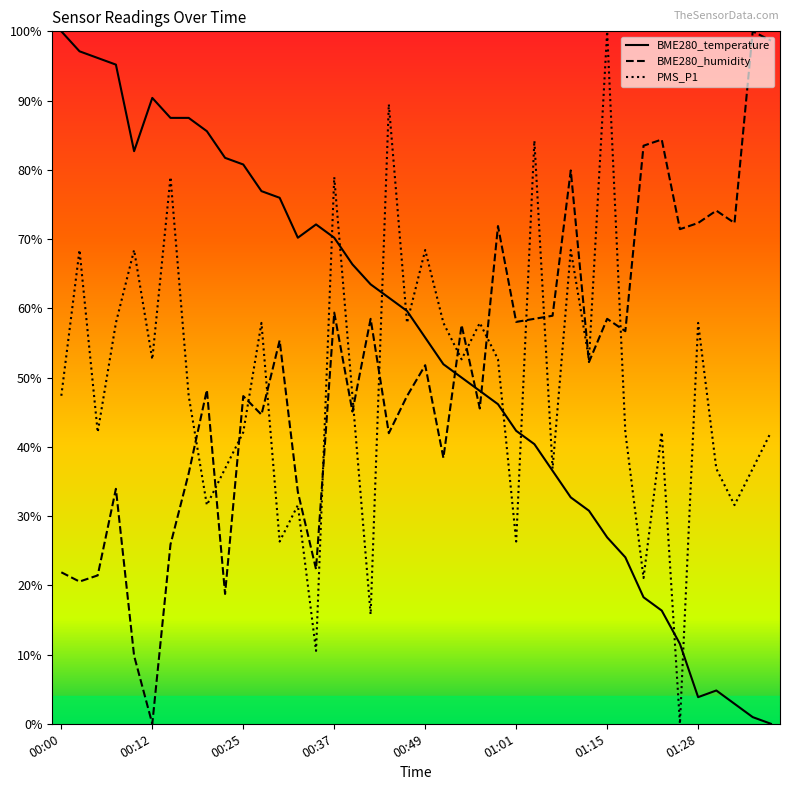

In BME280_humidity, how many points are lower than both neighbors (excluding endpoints)?

14